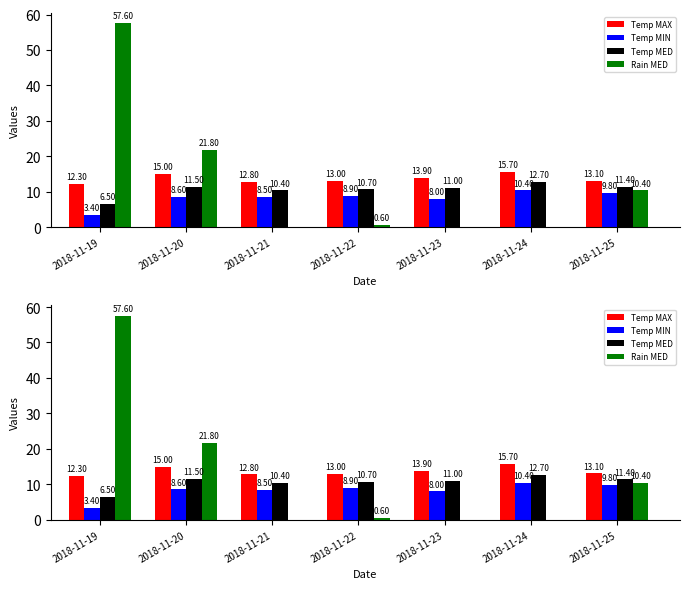

The Temp MED series shows 12.7 at 2018-11-24. True or false?

True